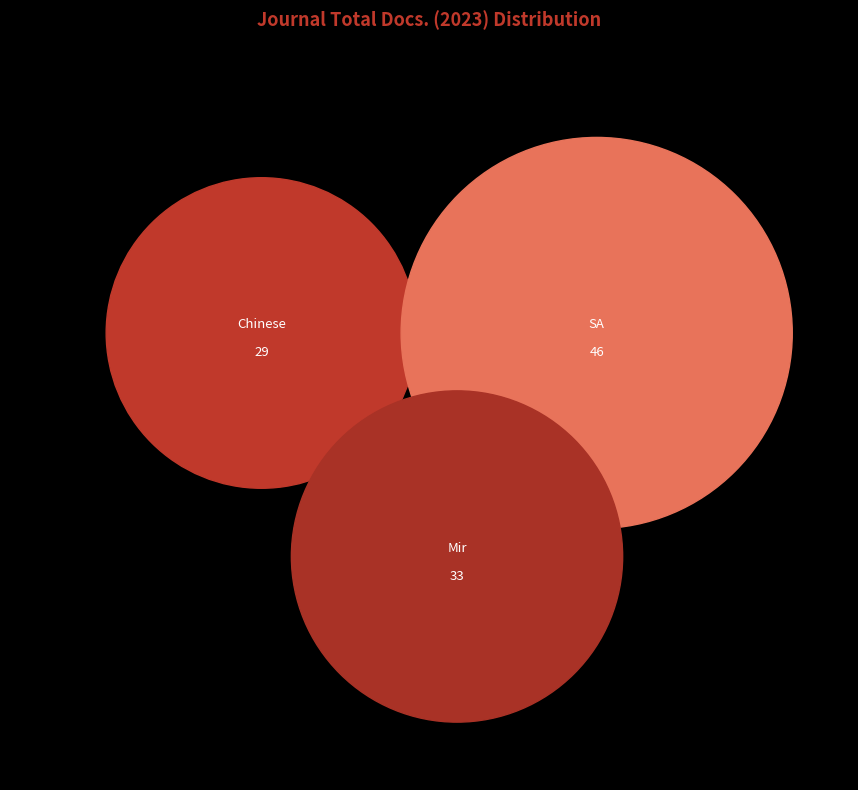

True or false: Mir Rossii accounts for 31% of the total.

True